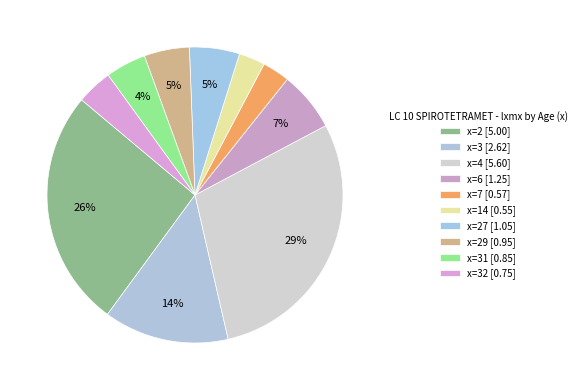

What is the smallest slice in the pie chart?

x=14